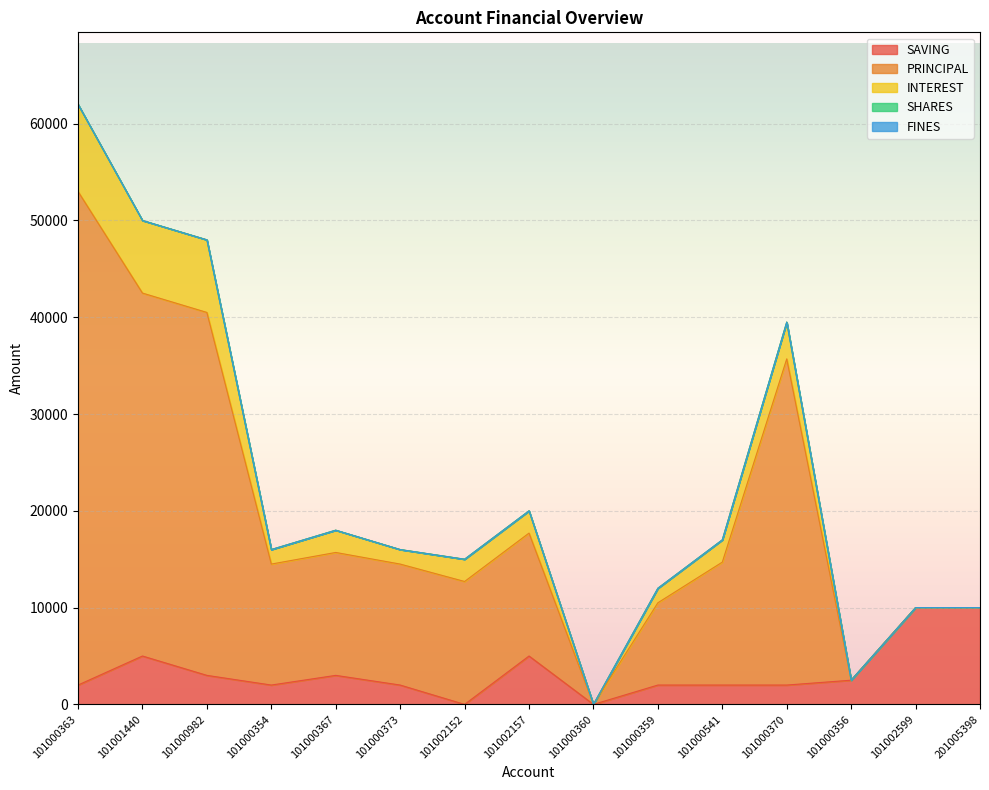

Between 101000356 and 101002599, which series saw the biggest shift?

SAVING